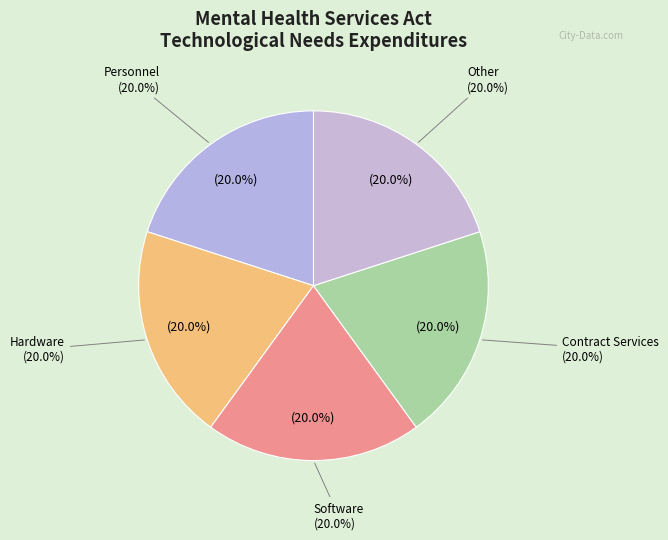

Which slice is the smallest?

Personnel